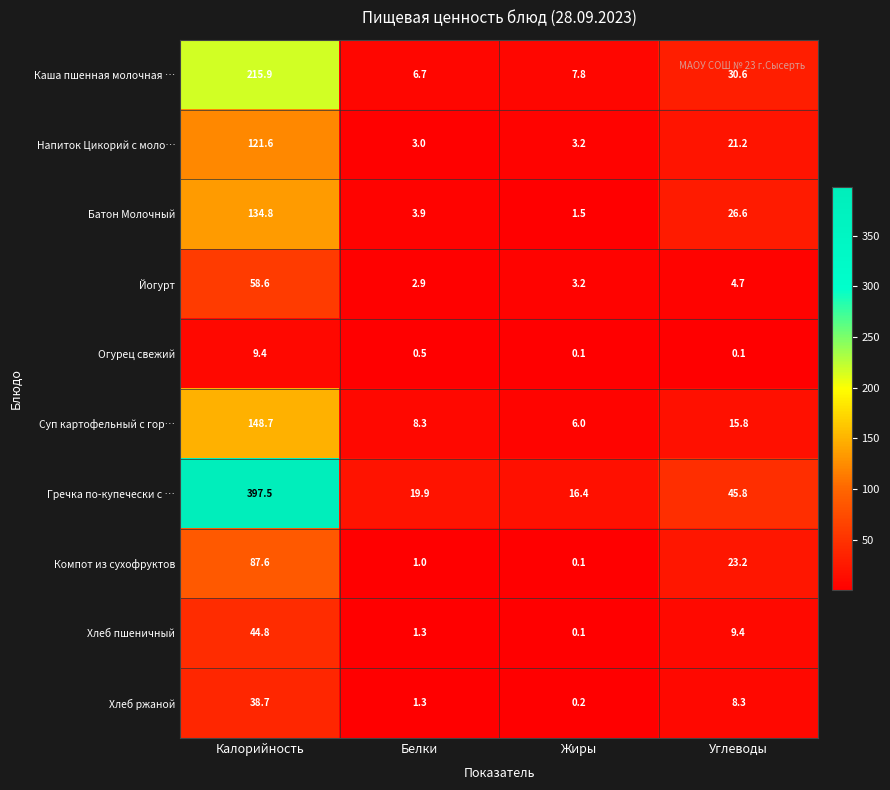

What is the greatest value displayed?

397.5